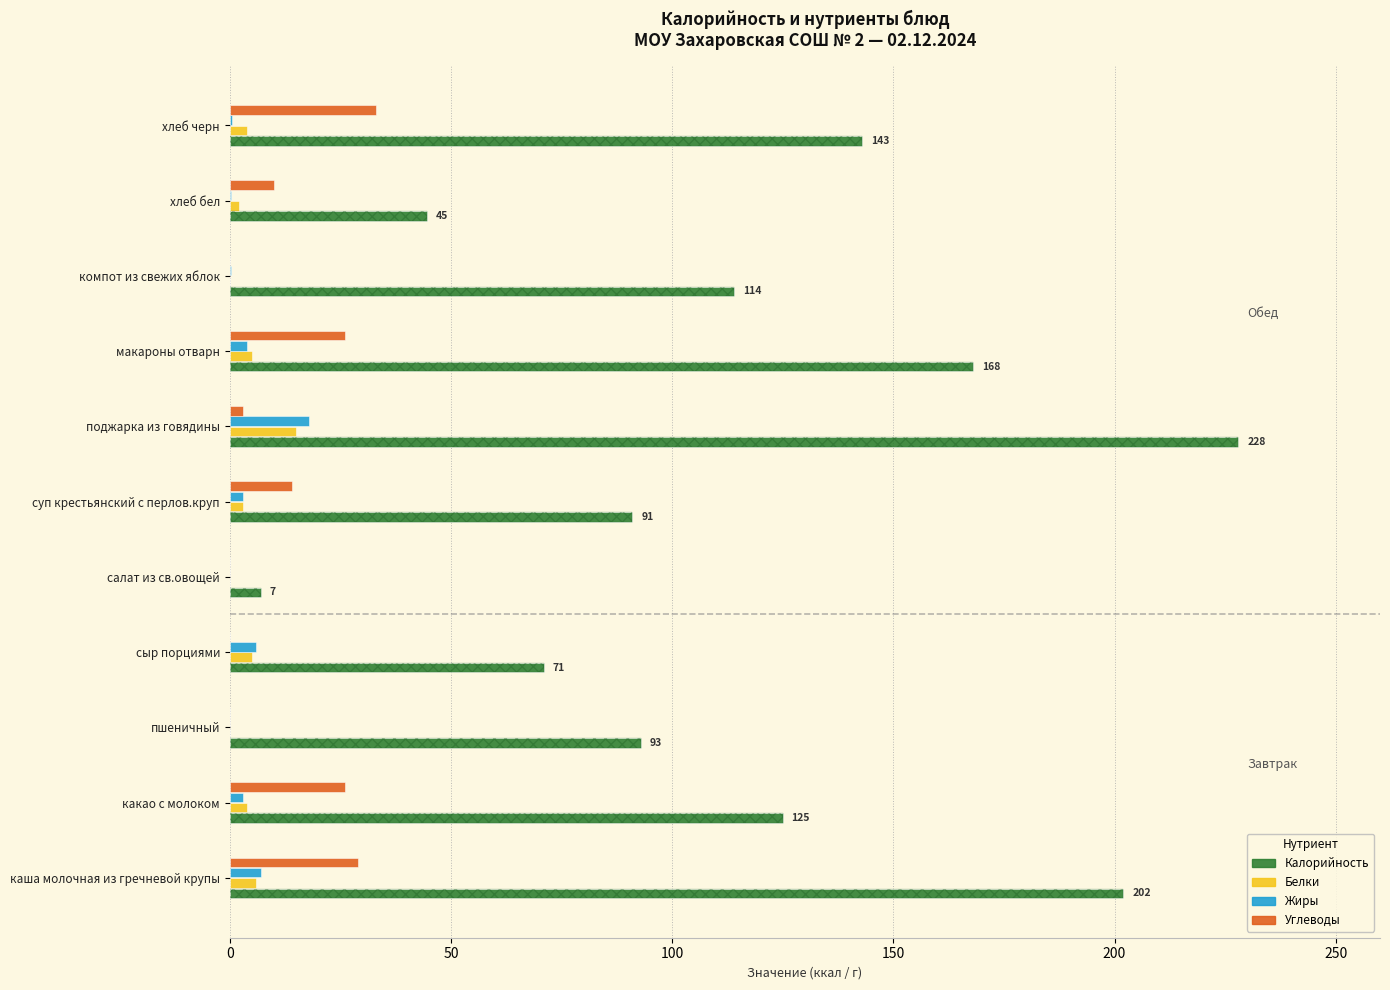

What is the difference between the maximum and minimum values in the Калорийность series?

221.0